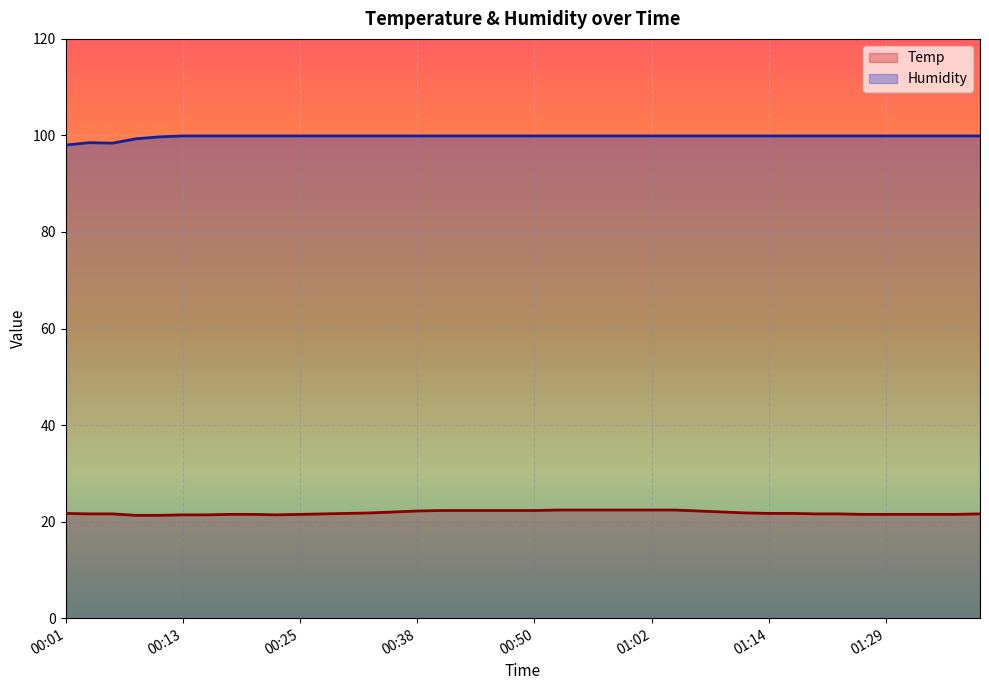

Which series has the widest spread of values?

Humidity